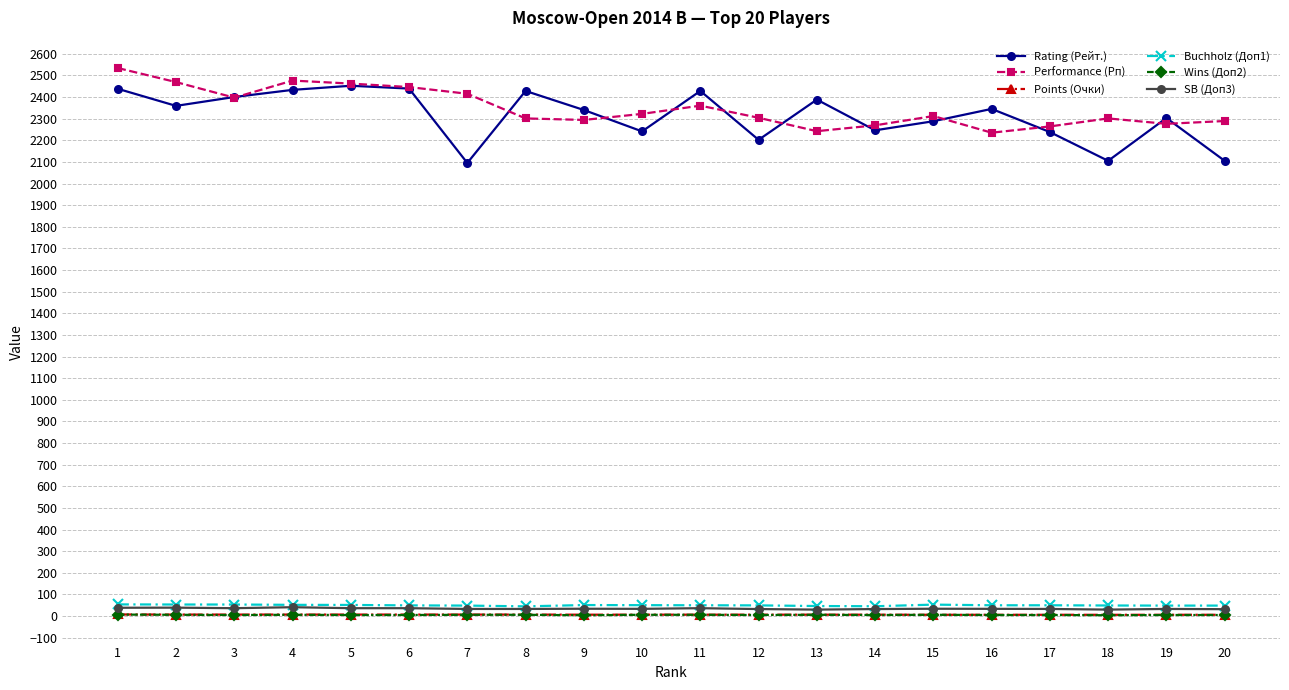

What is the greatest value displayed?

2534.0